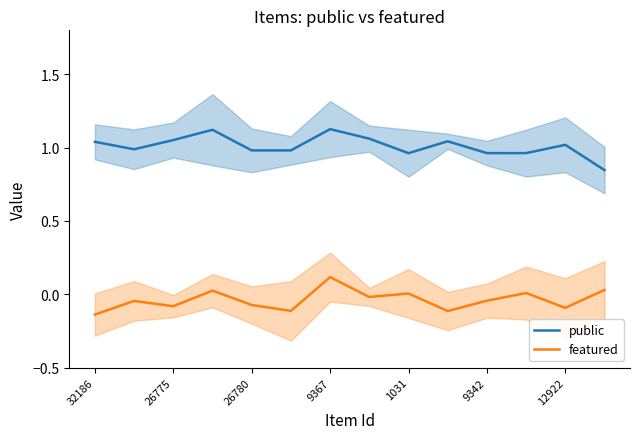

True or false: public and featured cross at least once.

False